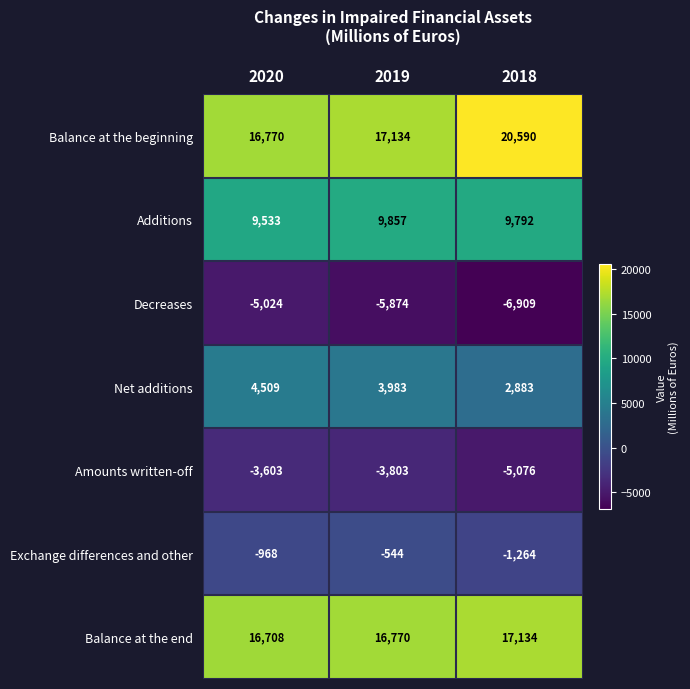

What is the difference between the Exchange differences and other values at 2019 and 2020?

424